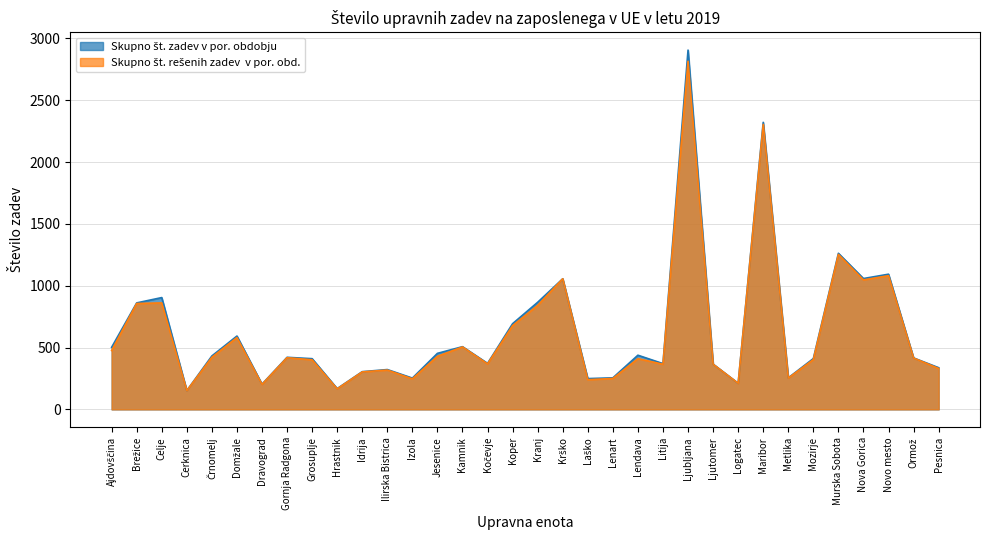

True or false: Skupno št. rešenih zadev  v por. obd. and Skupno št. zadev v por. obdobju intersect in this chart.

False